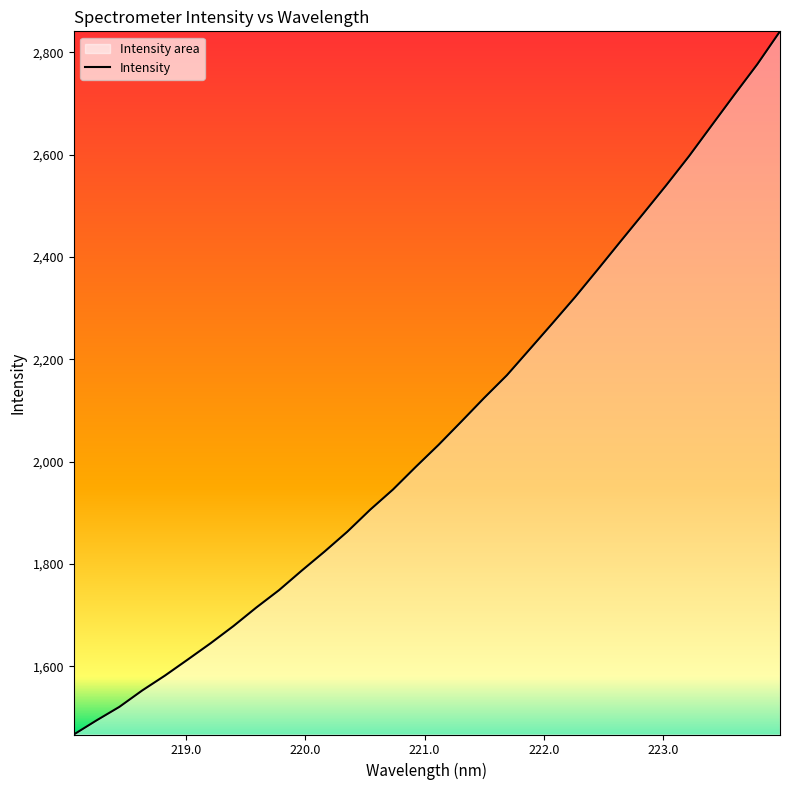

Reading left to right, what are all the values shown in this chart?

1466.6	1494.2	1520.6	1552.6	1581.8	1613.2	1645.0	1678.5	1714.6	1748.7	1787.1	1824.2	1863.1	1906.0	1945.4	1989.7	2032.7	2078.2	2124.4	2168.8	2219.4	2270.3	2321.8	2376.0	2430.9	2485.3	2540.2	2597.0	2657.4	2717.5	2776.6	2841.2